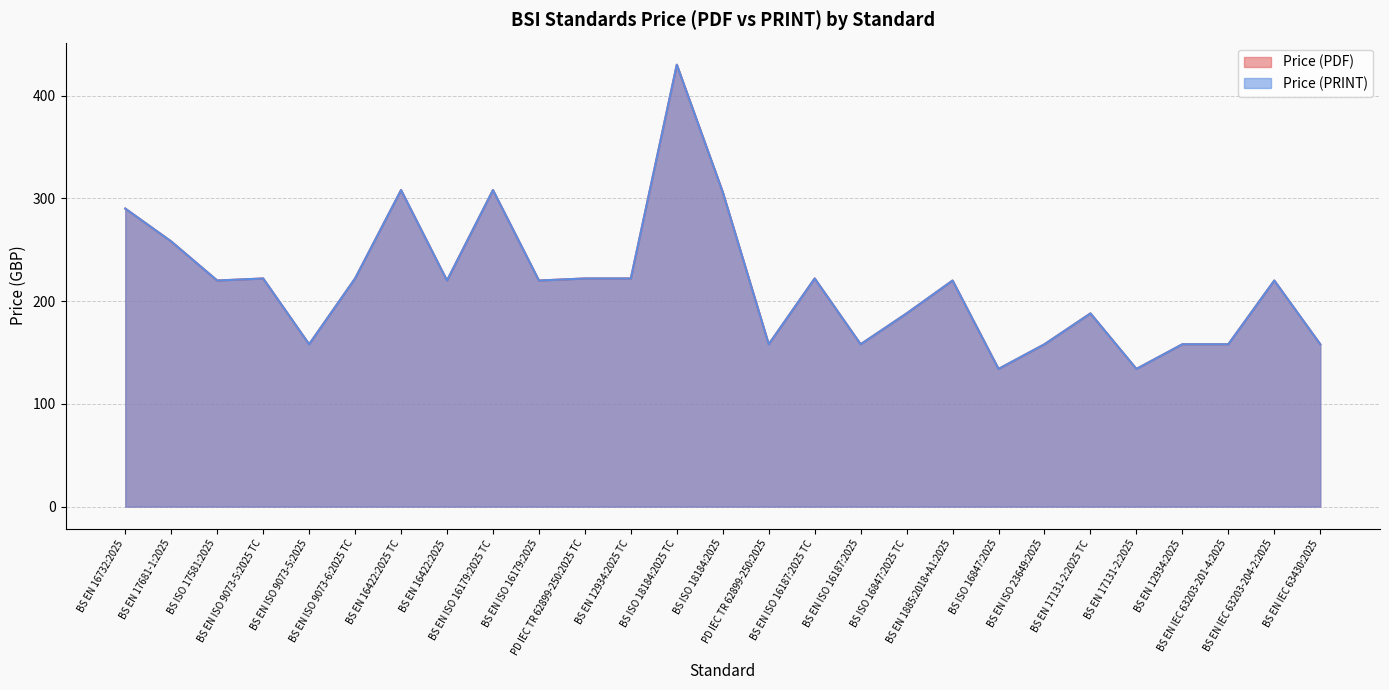

Does the chart display data point markers on the line(s)?

No